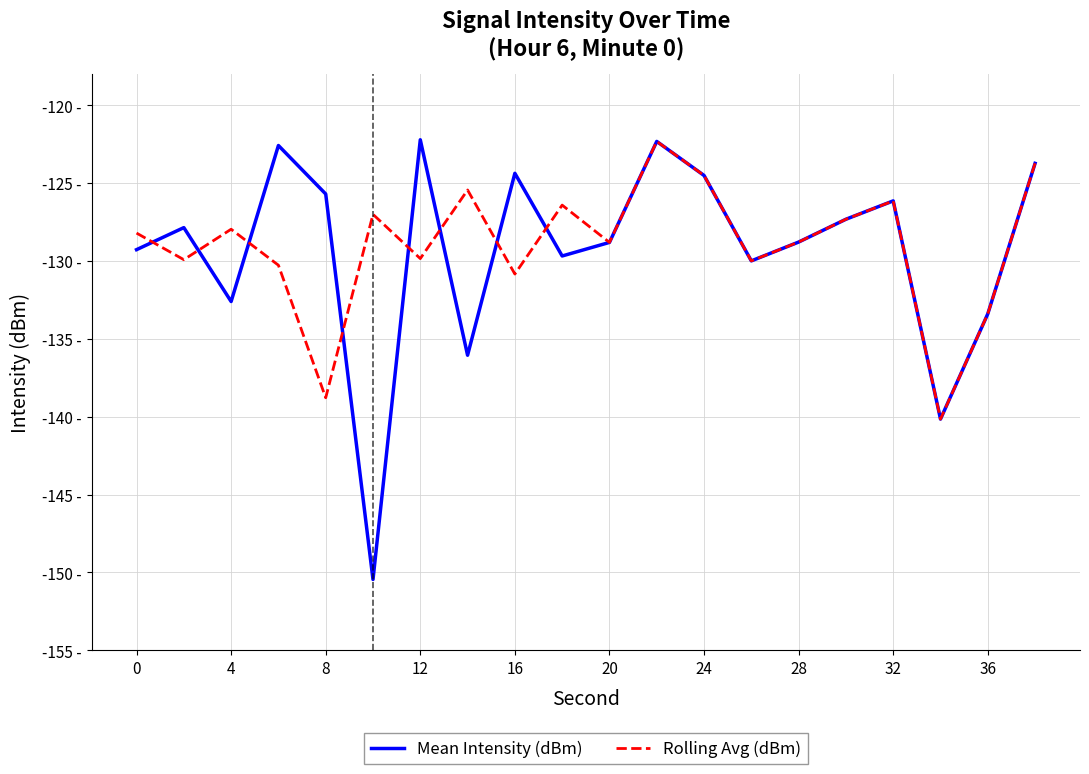

In Mean Intensity (dBm), how many points are higher than both neighbors (excluding endpoints)?

6